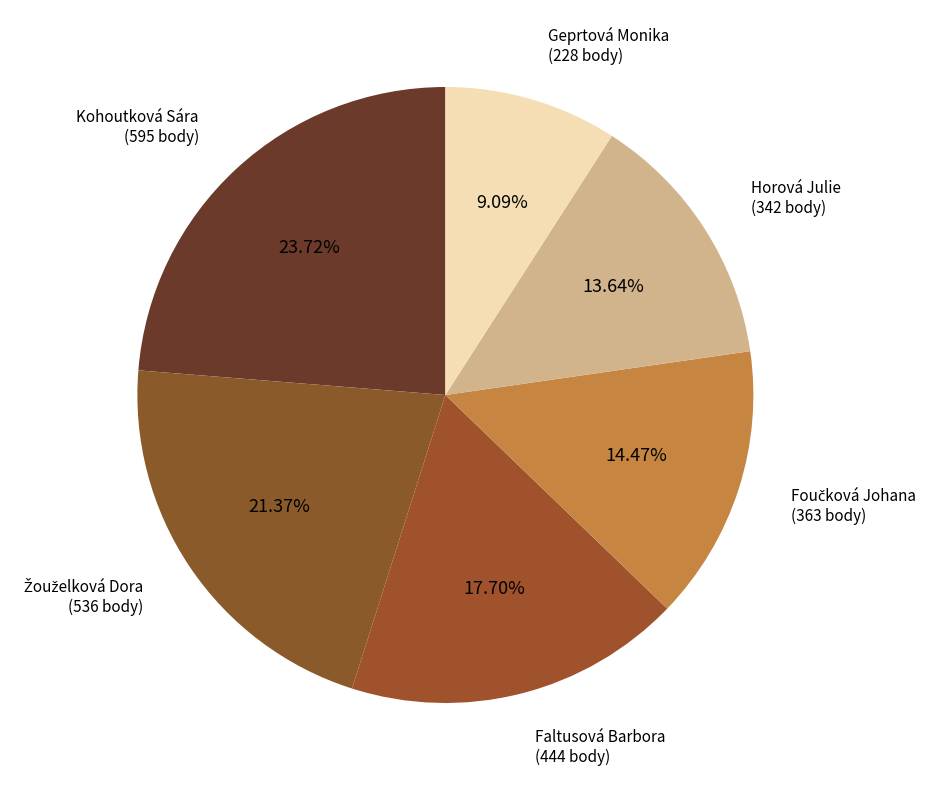

Is there a majority slice in this chart?

No